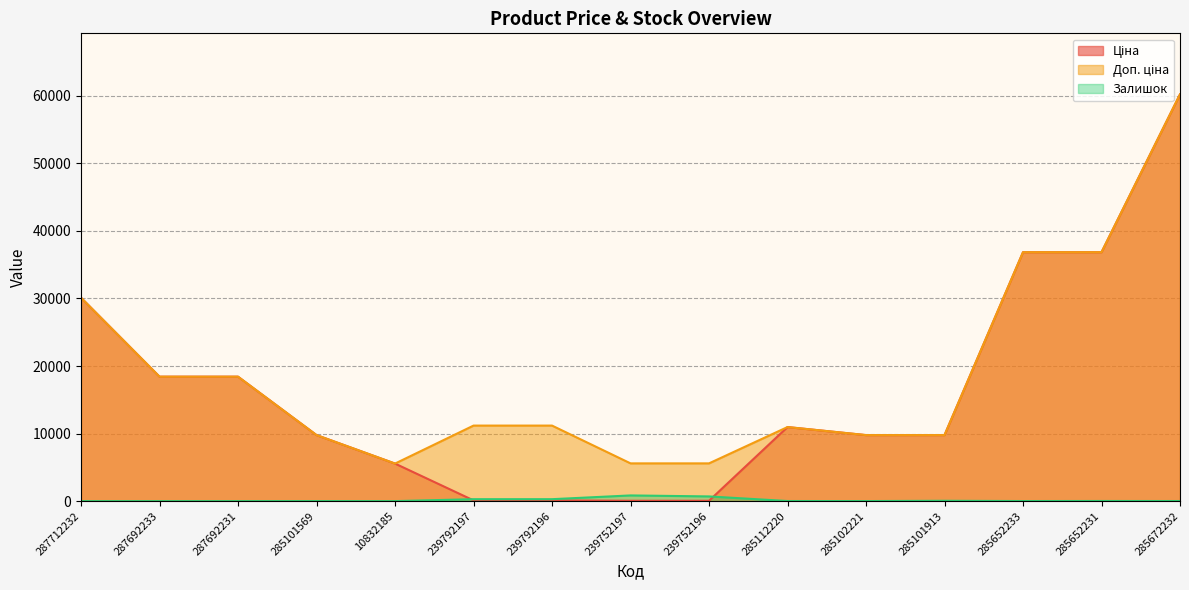

True or false: Залишок and Ціна intersect in this chart.

True